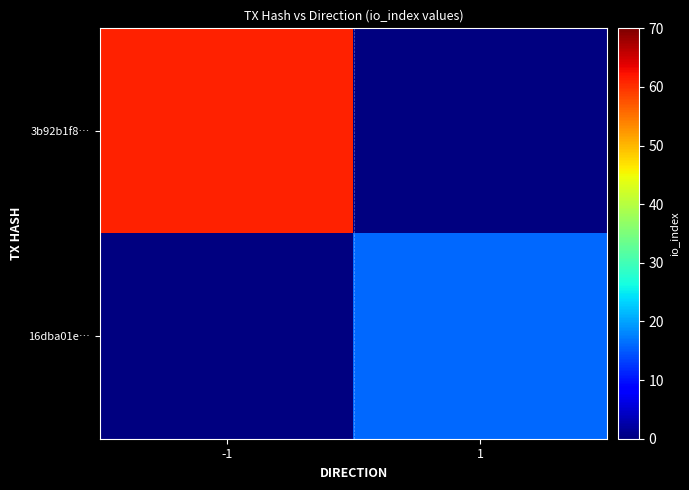

At how many categories does at least one series exceed 28?

1